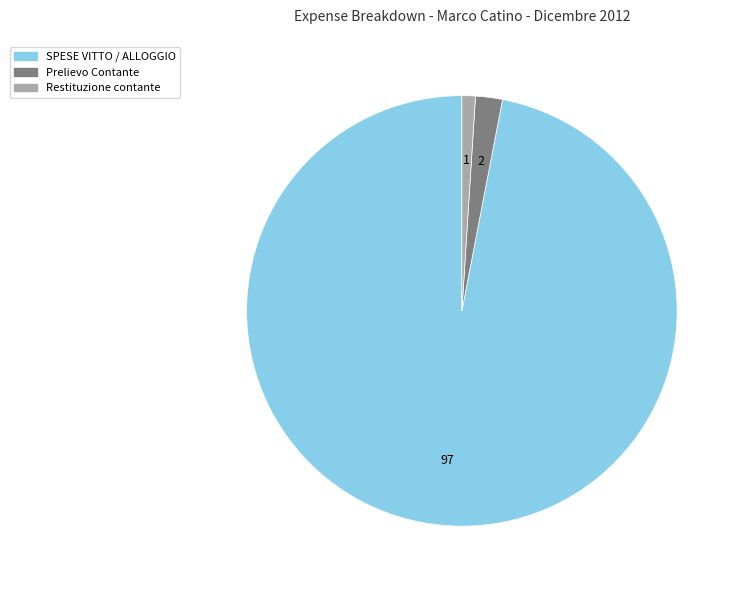

Does any single category account for the majority?

Yes